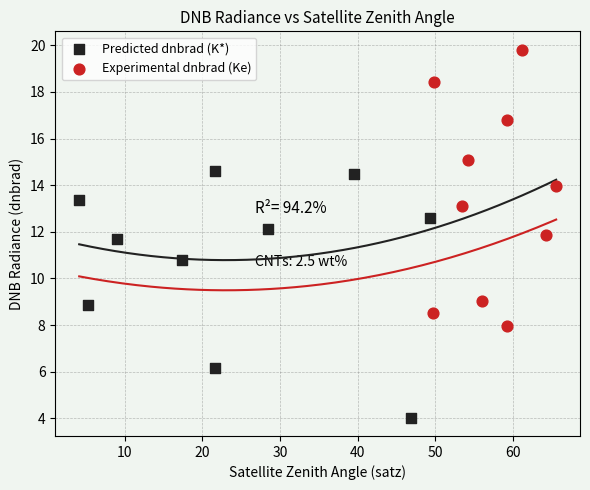

Which series contains the lowest Y value?

Predicted dnbrad (K*)